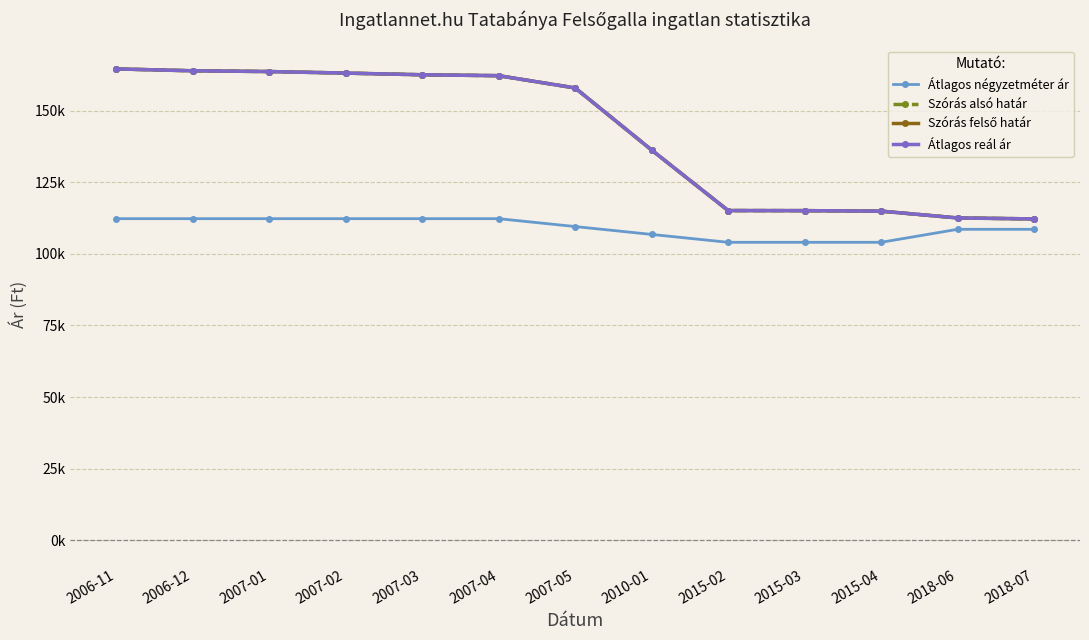

Does the chart have visible grid lines?

Yes